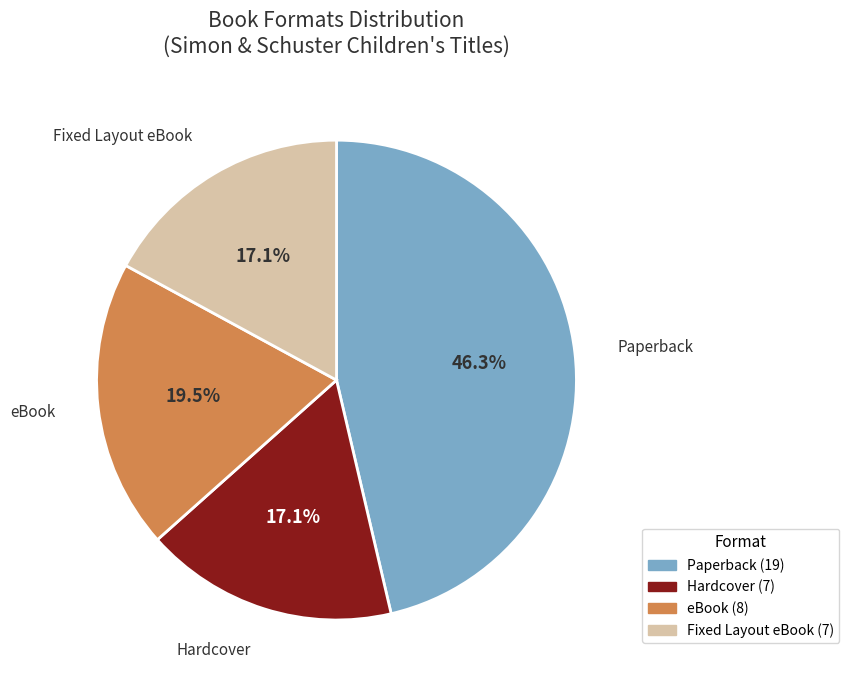

How many slices are in this pie chart?

4